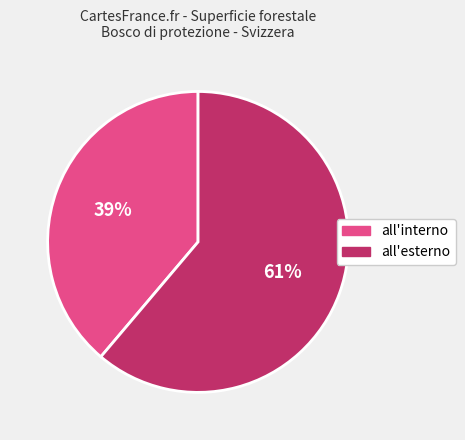

To the nearest percent, what is the average slice percentage?

50%